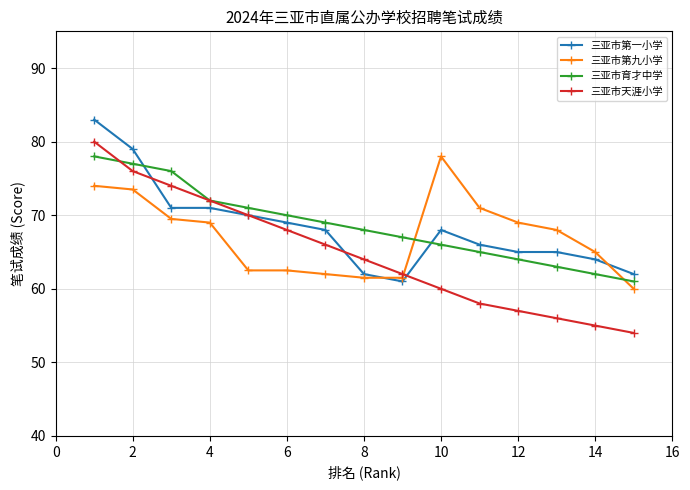

True or false: 三亚市天涯小学 has more than 2 points higher than both neighbors.

False